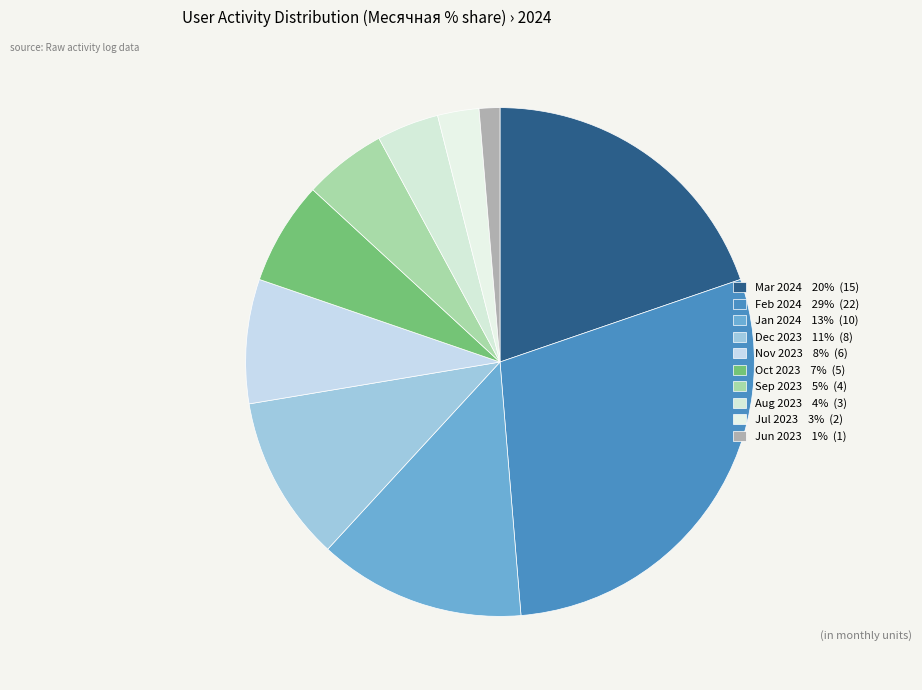

Rank the categories by value from lowest to highest.

Jun 2023 1% (1), Jul 2023 3% (2), Aug 2023 4% (3), Sep 2023 5% (4), Oct 2023 7% (5), Nov 2023 8% (6), Dec 2023 11% (8), Jan 2024 13% (10), Mar 2024 20% (15), Feb 2024 29% (22)